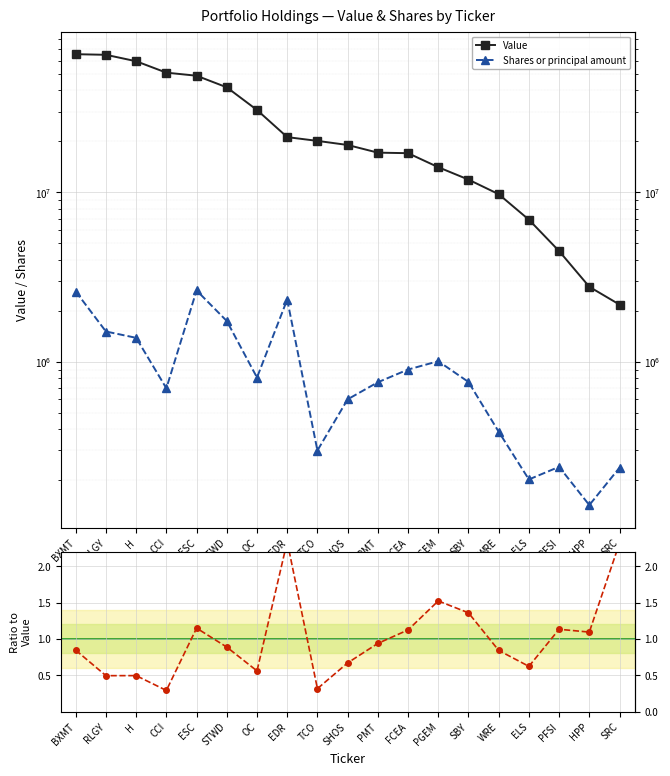

What value does the Value series have at CCI?

50938000.0